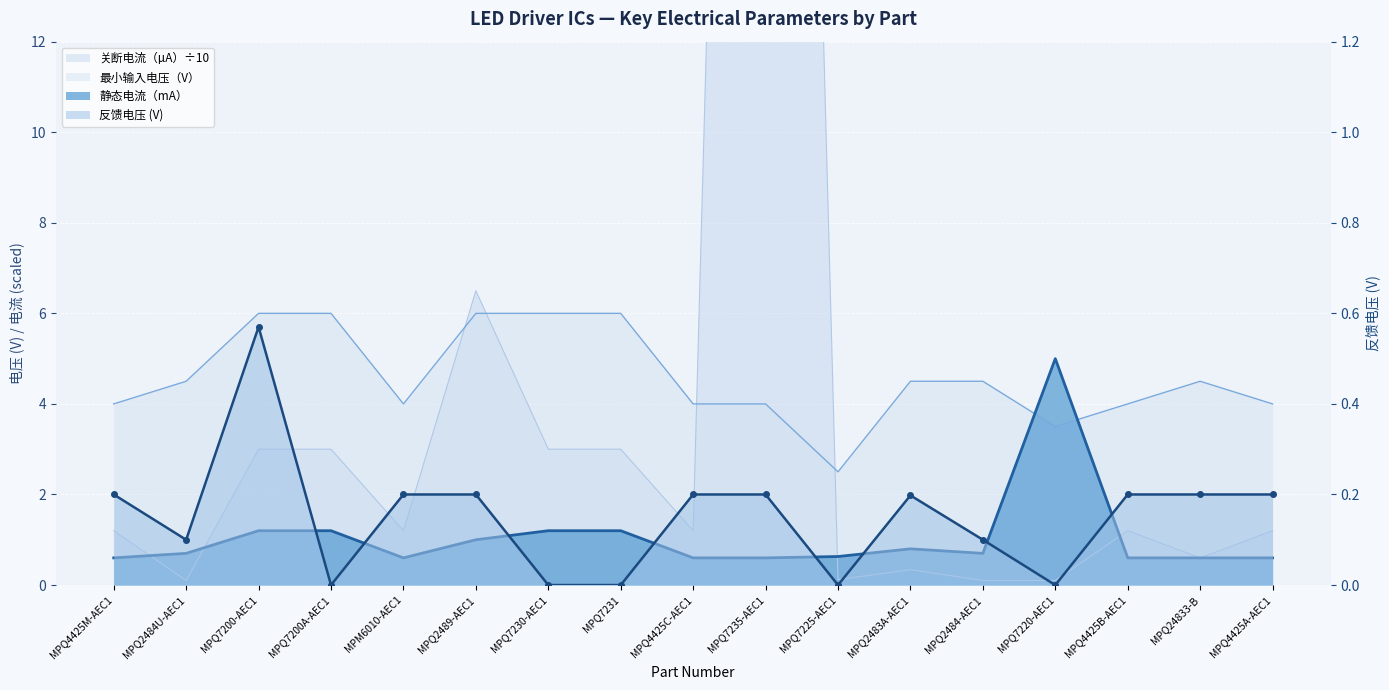

Which label corresponds to the smallest value in the chart?

MPQ7200A-AEC1